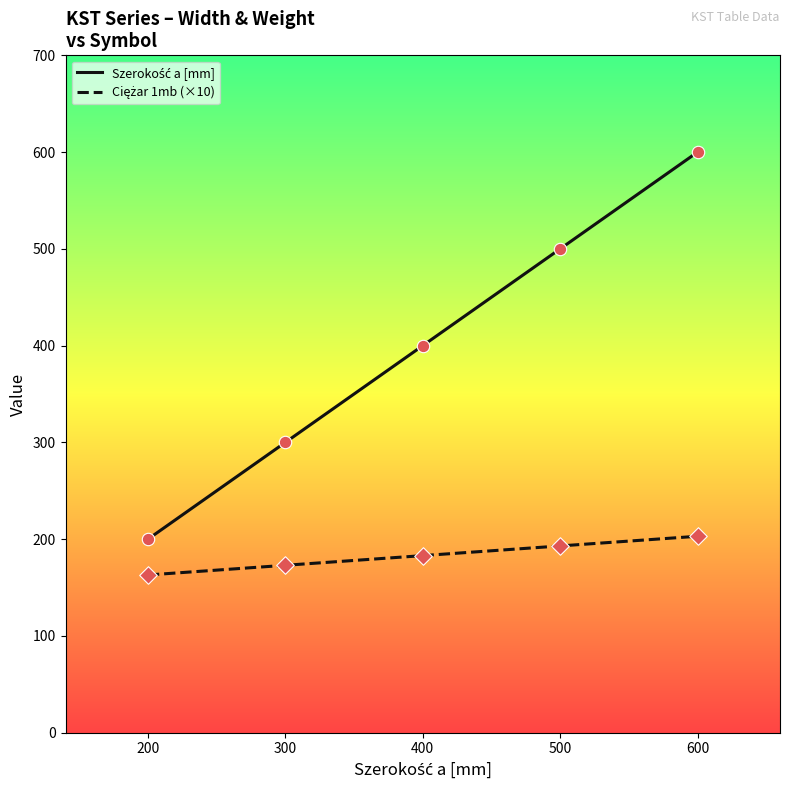

At which category is the sum across all series the highest?

600